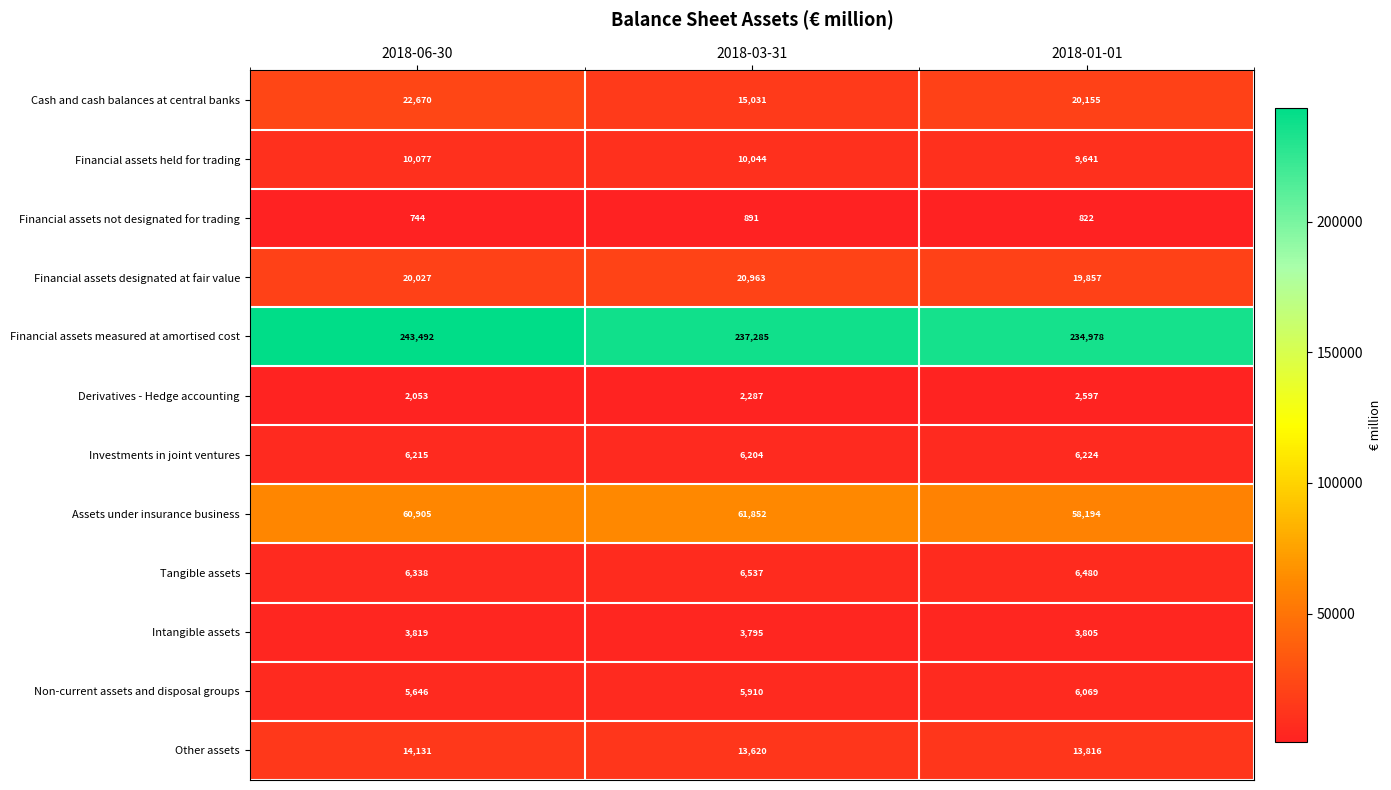

True or false: Investments in joint ventures has a value of 6204 at 2018-03-31.

True